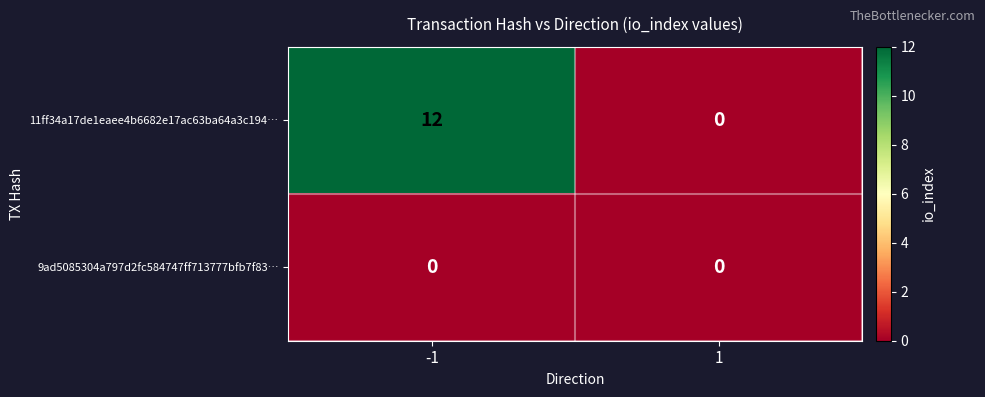

At how many categories does at least one series exceed 10?

1